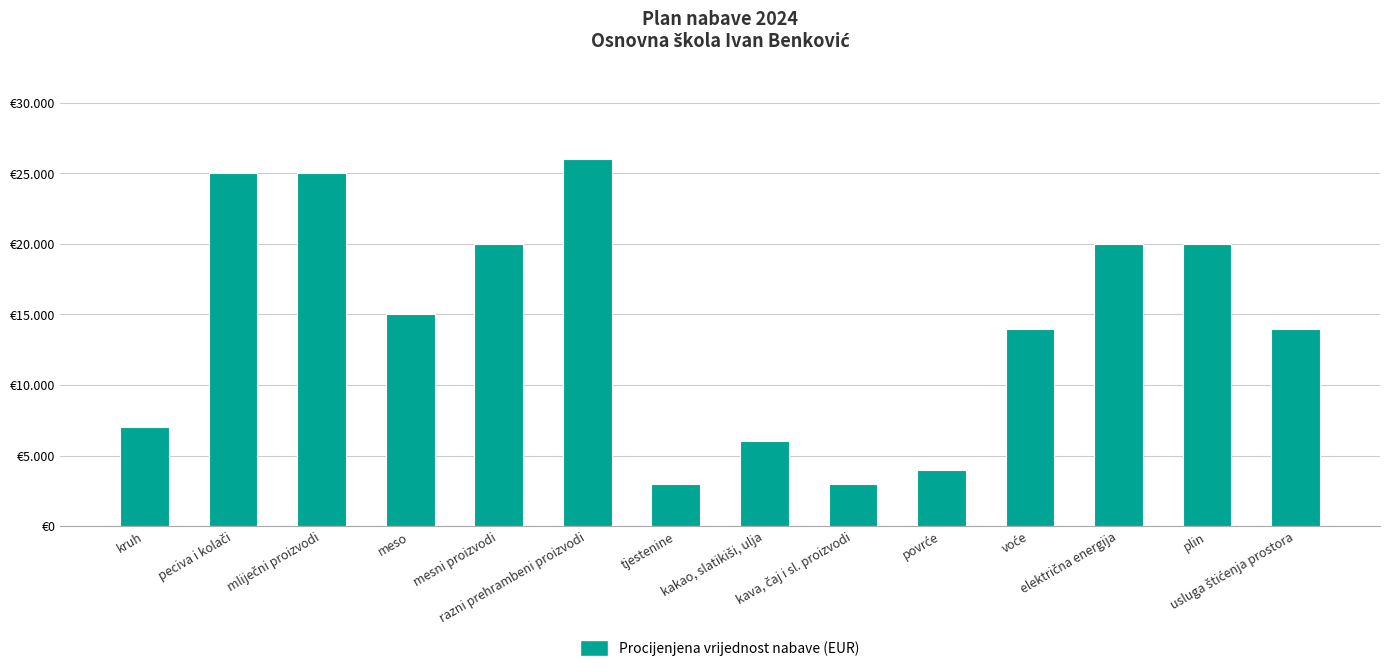

What position from the left is plin?

13